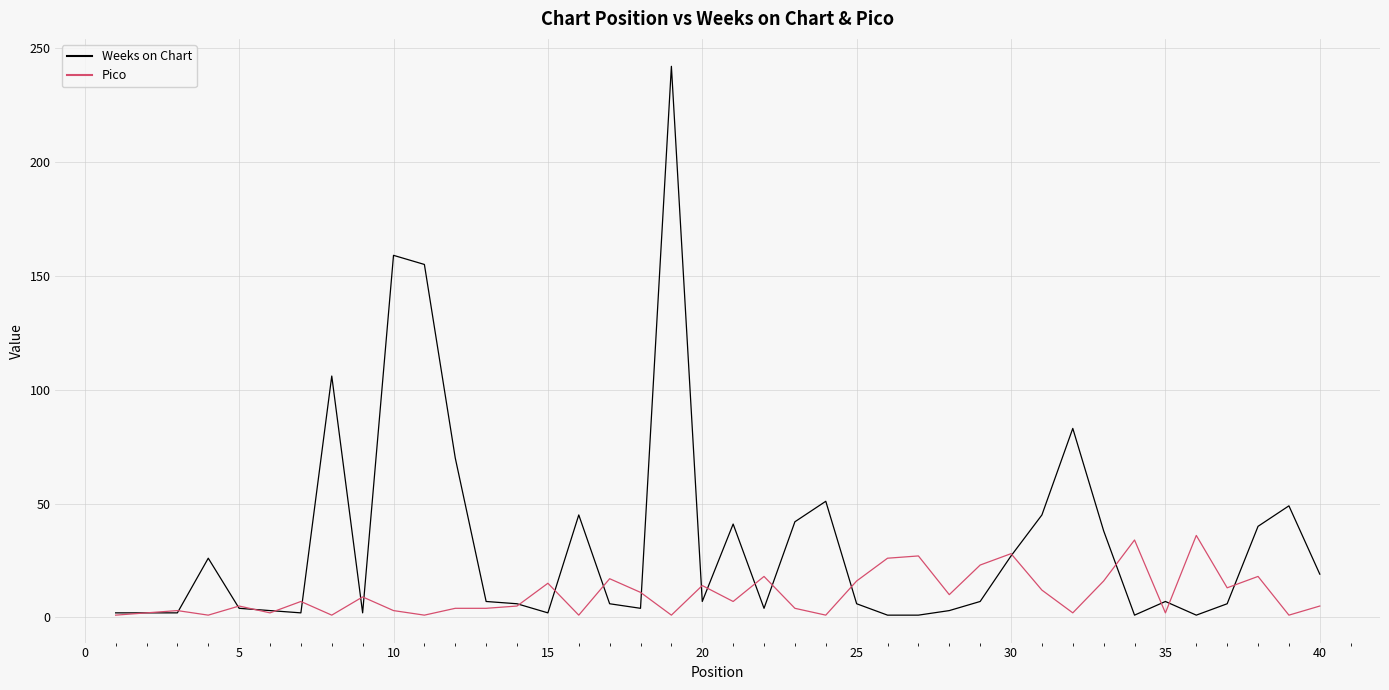

How many lines are shown in the chart?

2